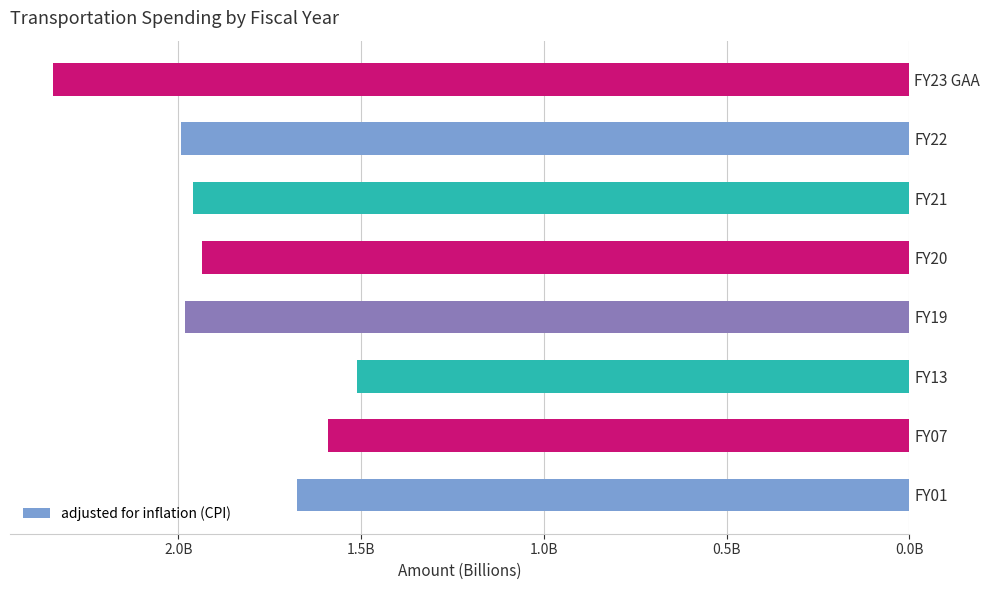

How many bars are there in total?

8